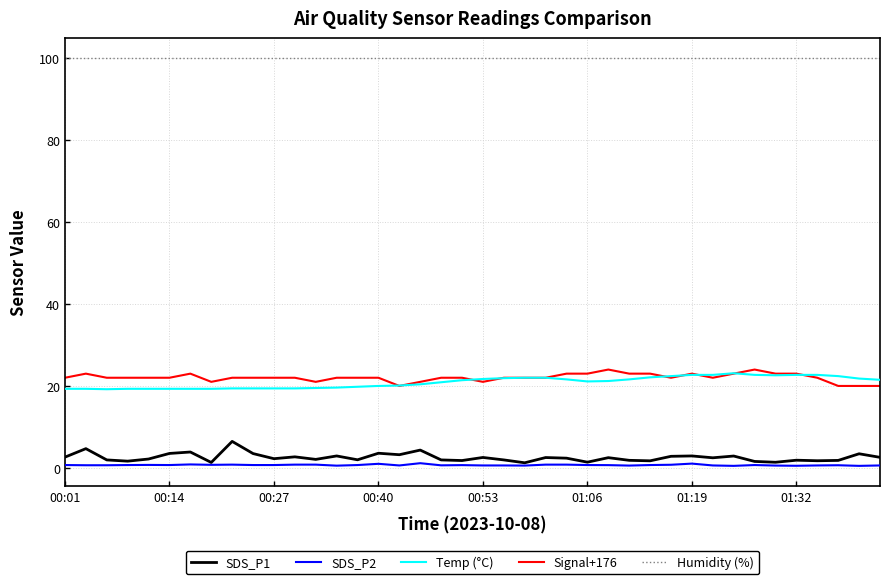

How many categories are shown in the chart?

40